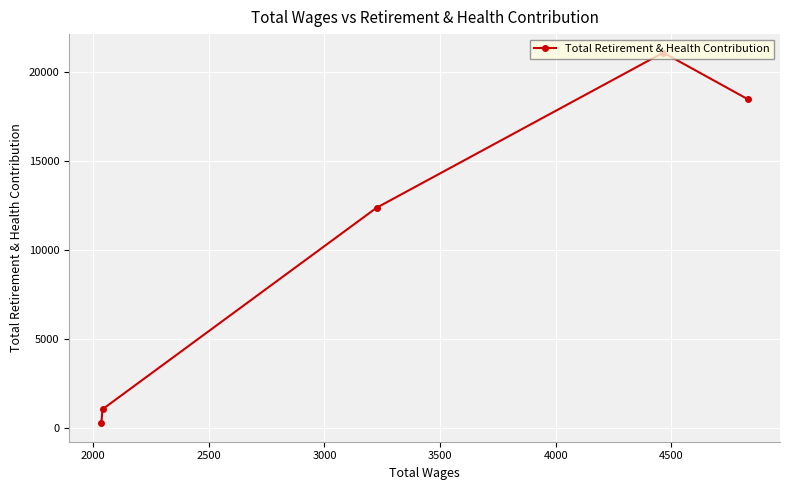

What is the value of the 2nd point from the left?

1038